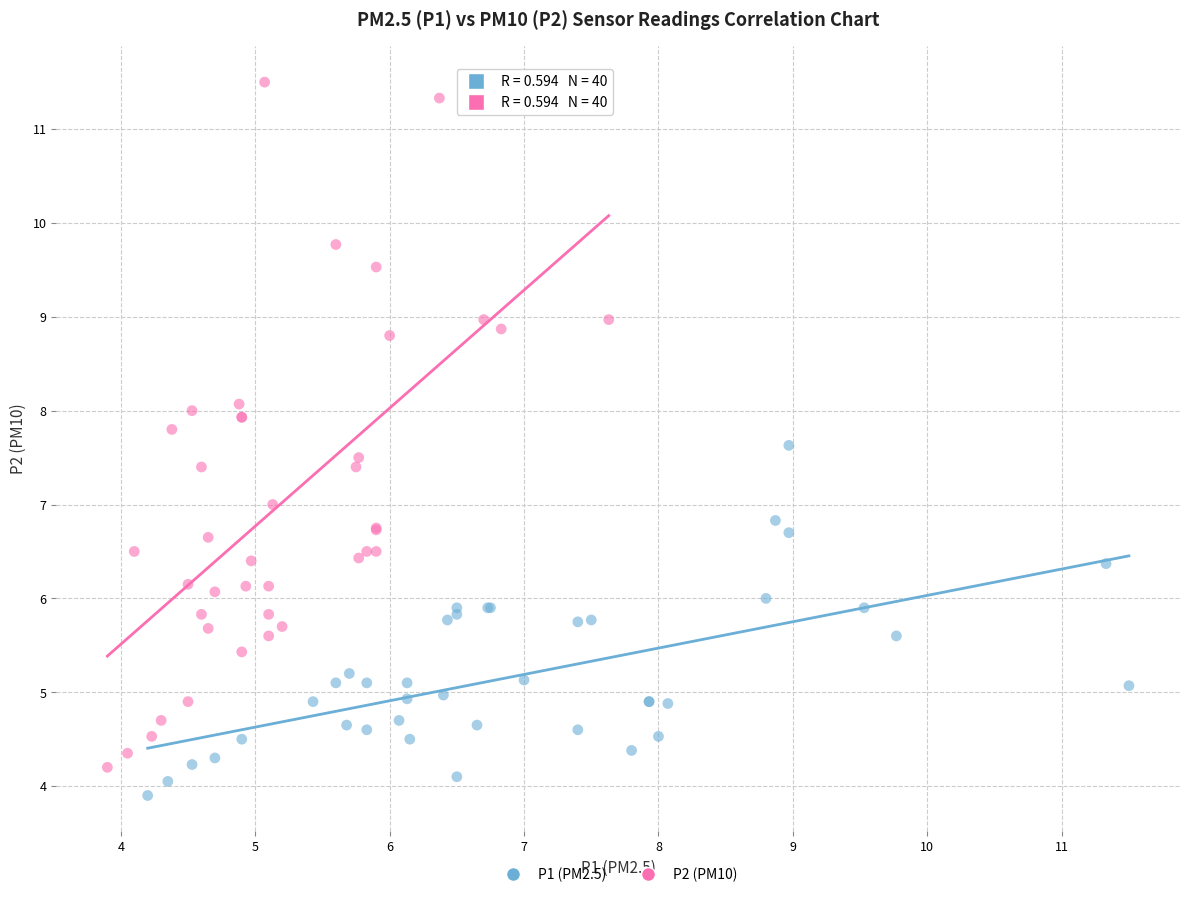

Which series has the widest spread of Y values?

P2 (PM10)